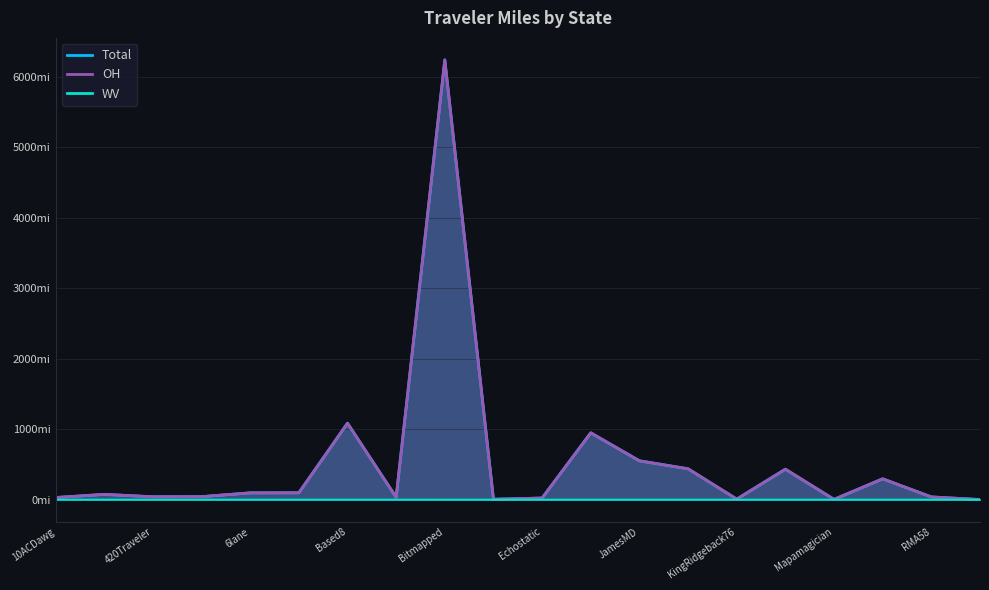

What is the average value of the OH series?

525.2